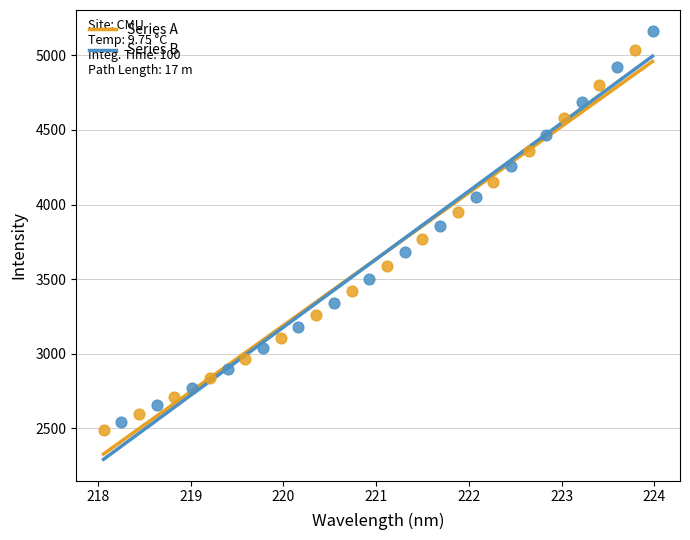

Which series reaches the maximum Y coordinate?

Series B